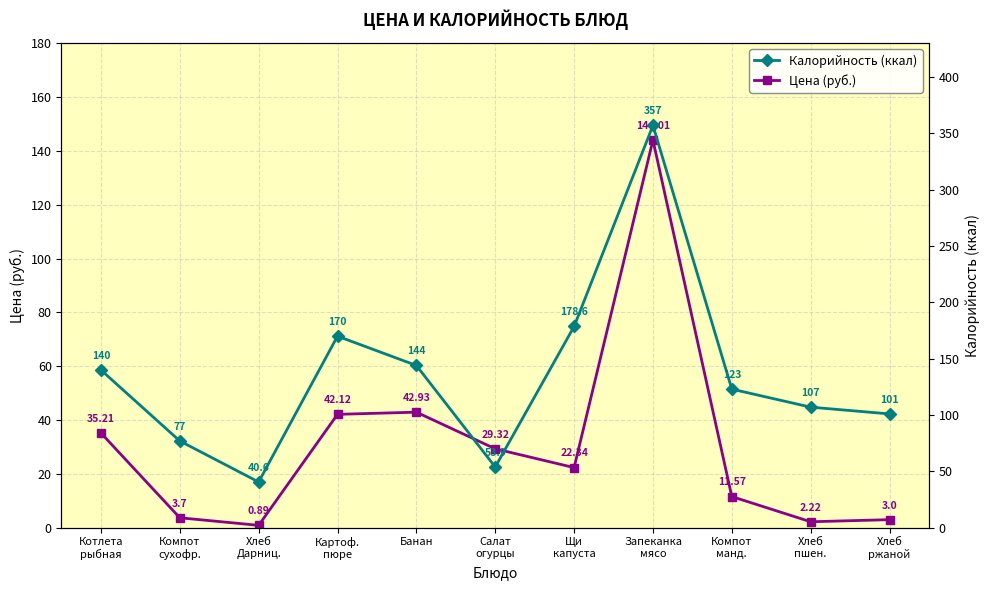

At which category does the chart reach its peak across all series?

Запеканка
мясо